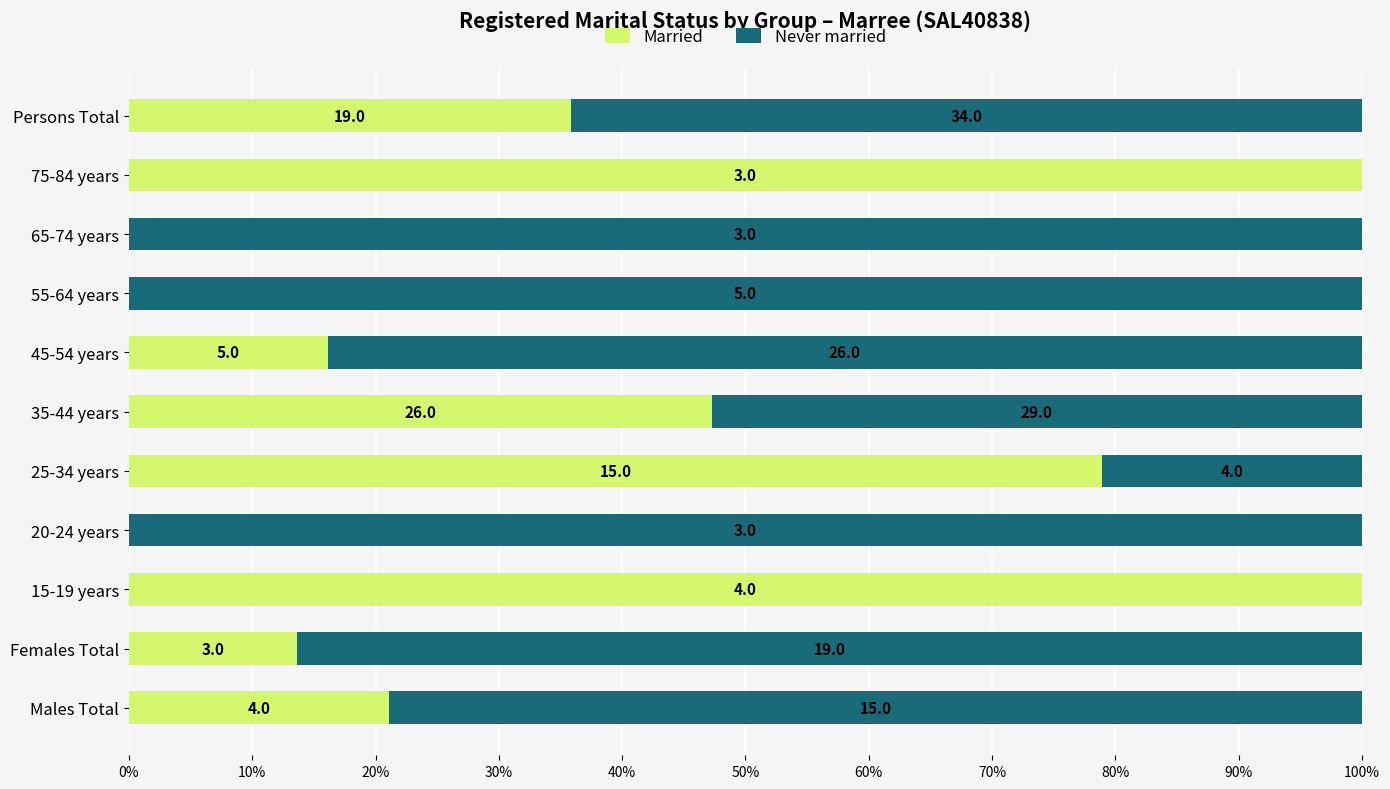

List the series in order of their peak value, lowest first.

Married, Never married